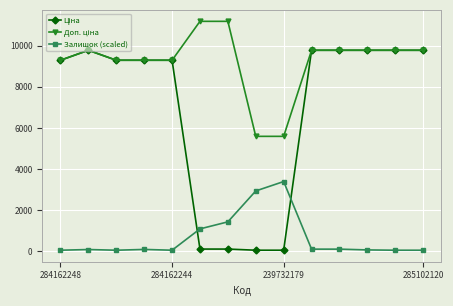

What is the value of the Залишок (scaled) point at the 7th from the left?

1434.8